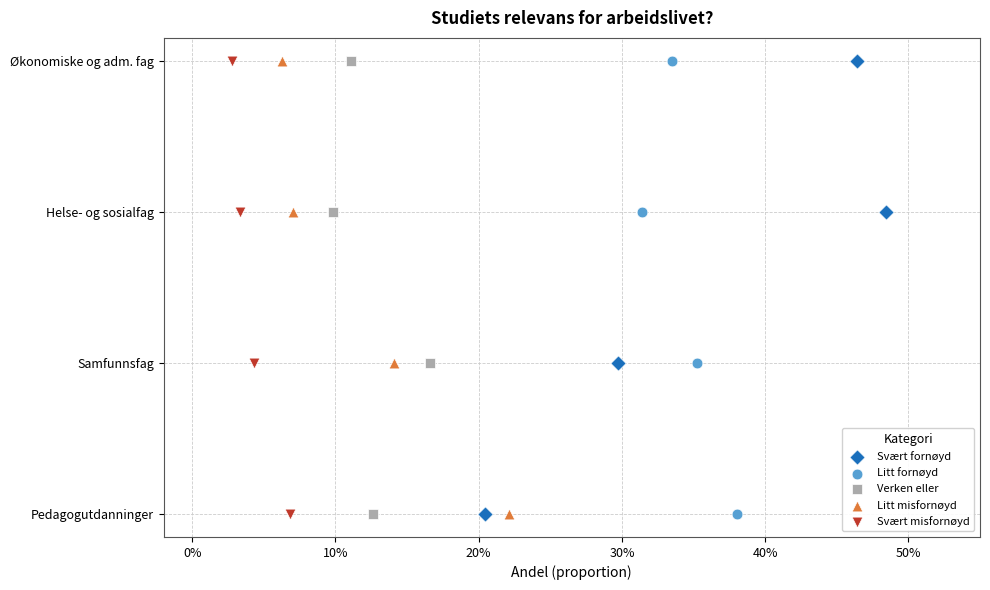

What are all the series names shown in the legend?

Svært fornøyd, Litt fornøyd, Verken eller, Litt misfornøyd, Svært misfornøyd